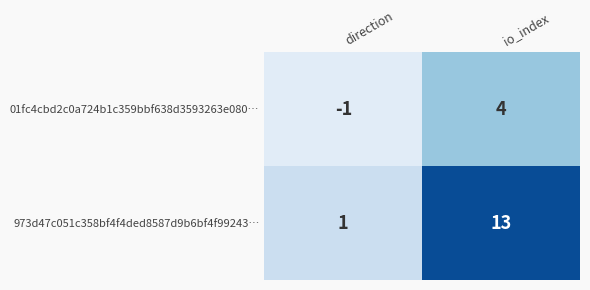

What is the maximum value shown in the chart?

13